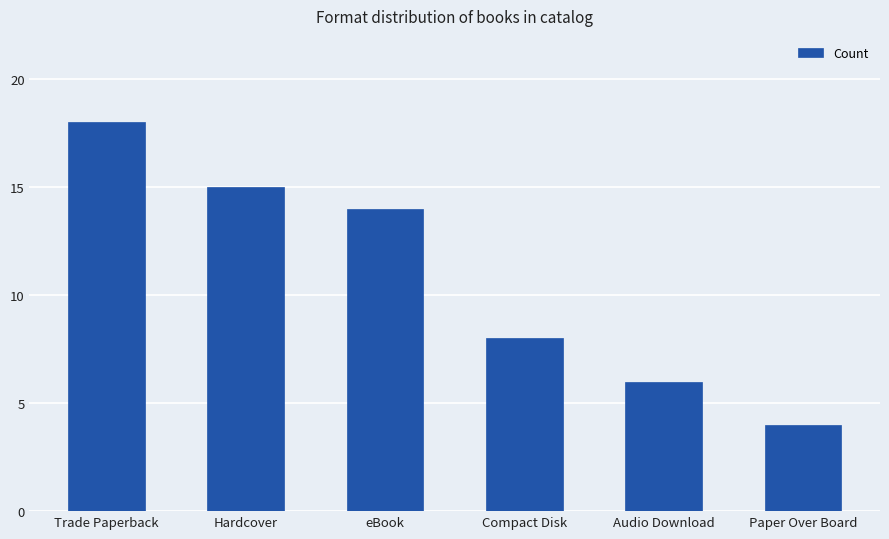

Count the number of data series in this chart.

1